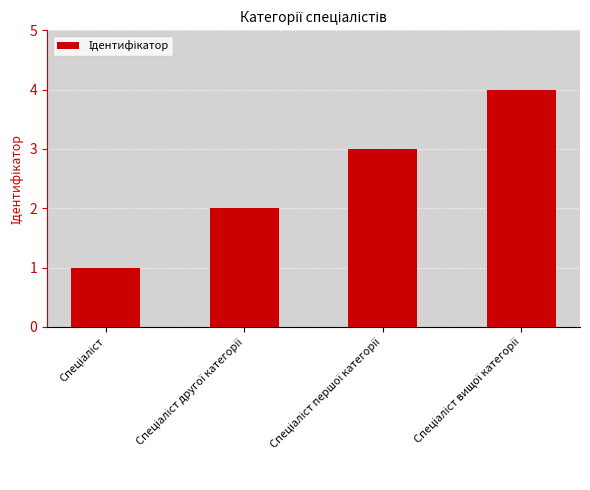

What is the difference between the maximum and minimum values?

3